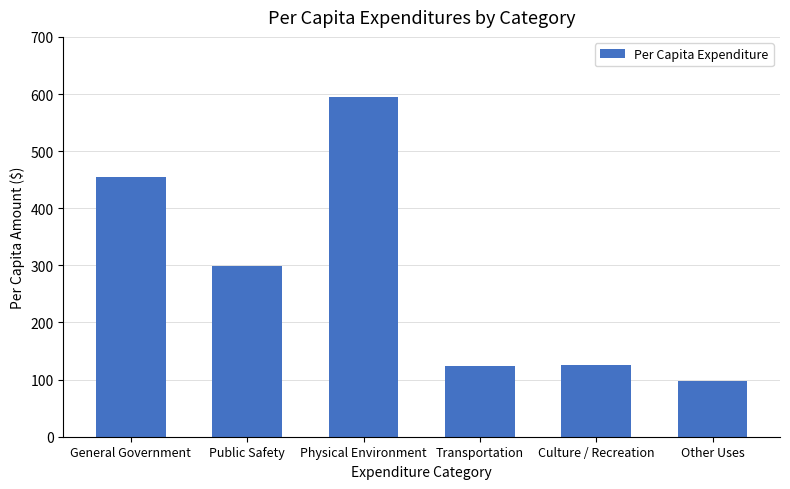

What is the label of the 6th bar from the left?

Other Uses